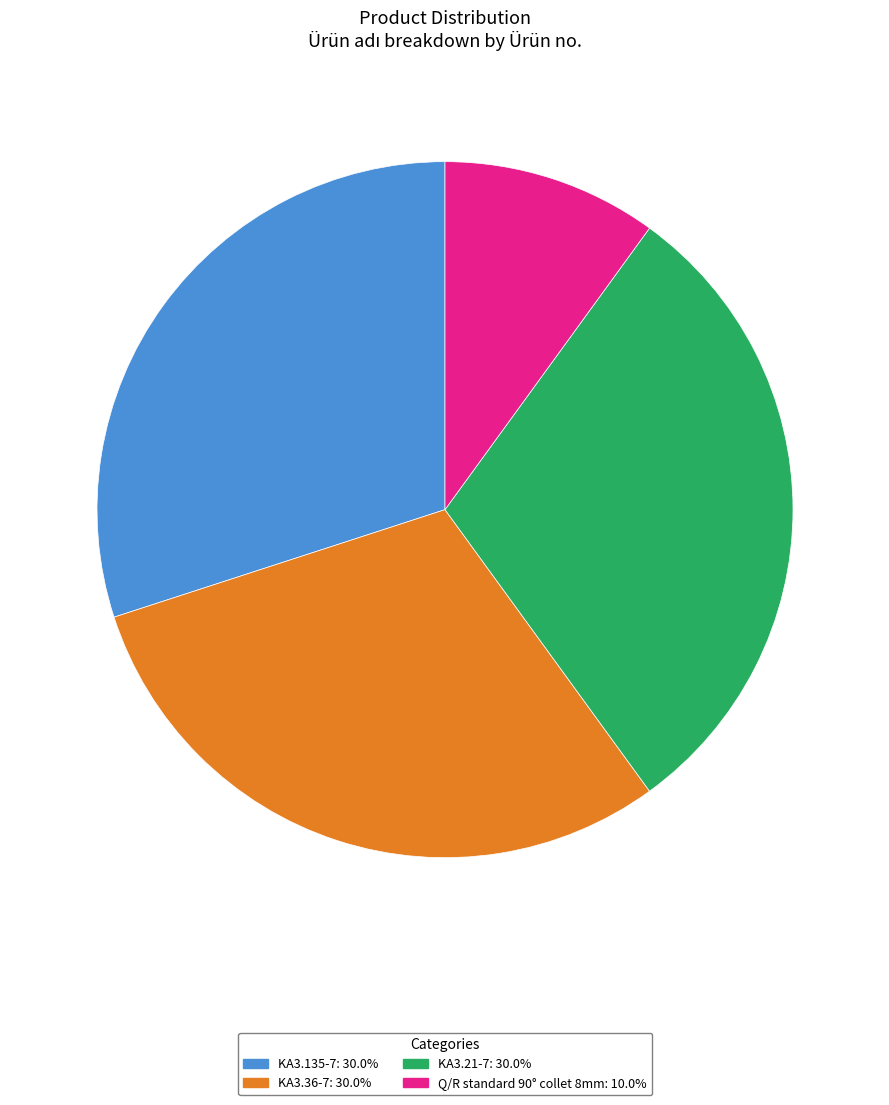

Which slice is the smallest?

Q/R standard 90° collet 8mm